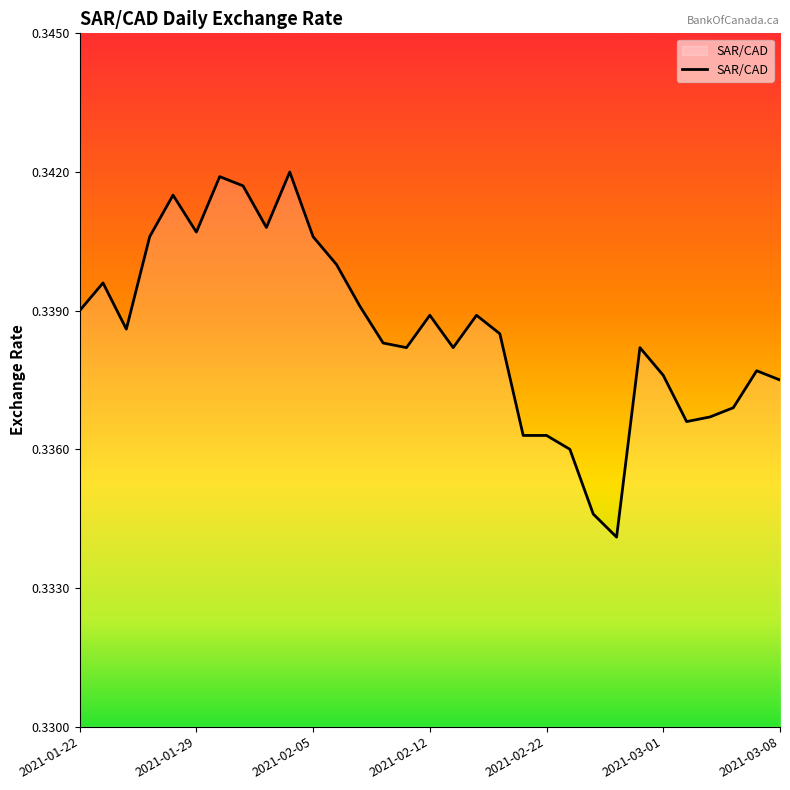

Where is the first local minimum?

2021-01-26